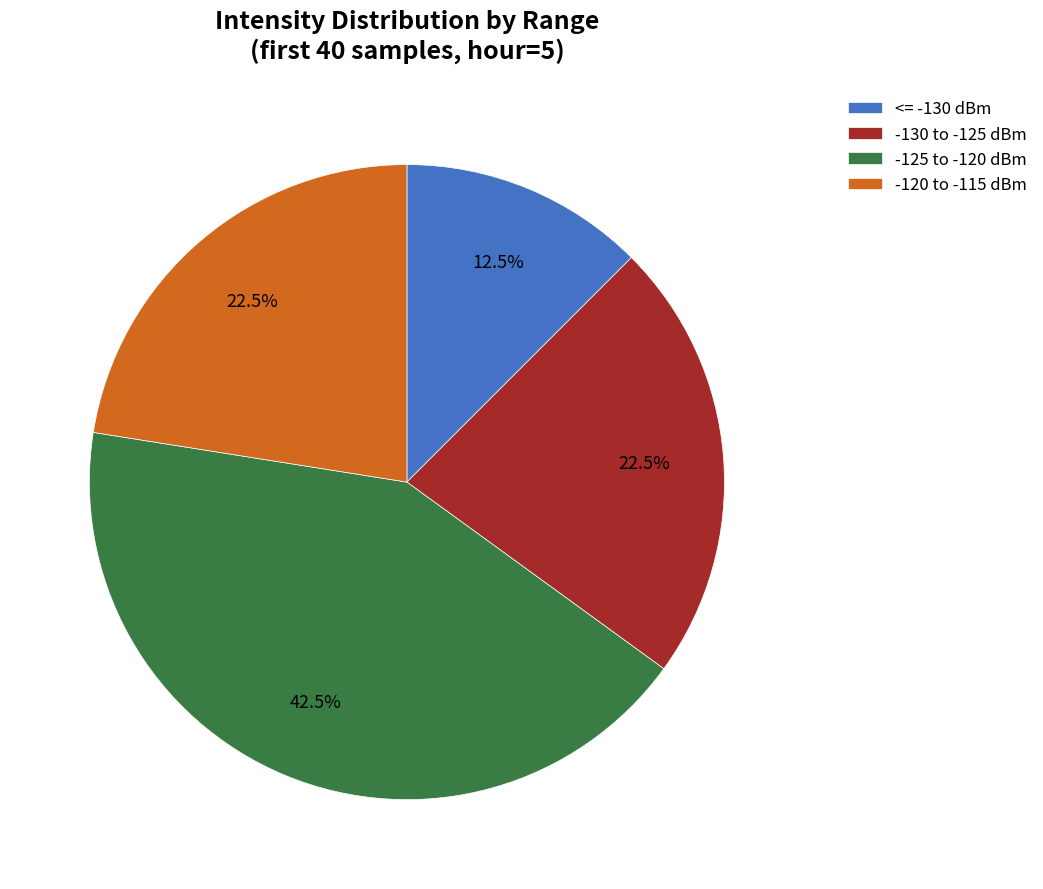

What is the largest slice in the pie chart?

-125 to -120 dBm